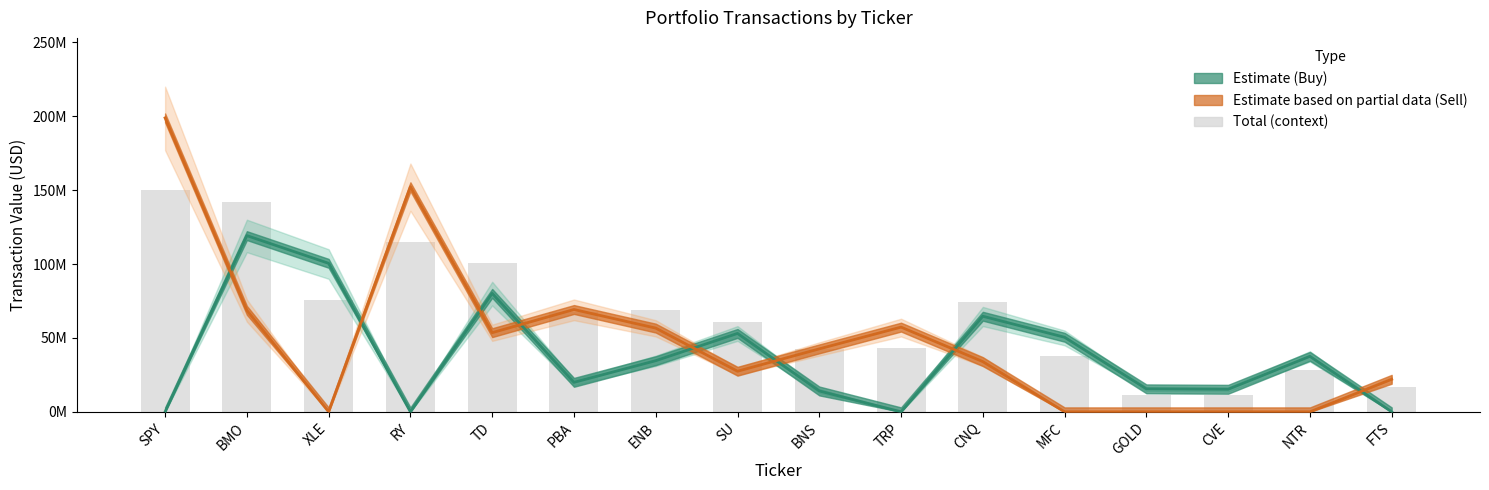

At which label does Buy Value first exceed 34604528?

BMO